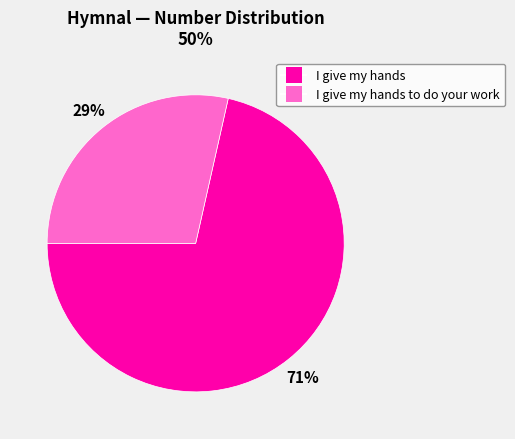

Is there a majority slice in this chart?

Yes